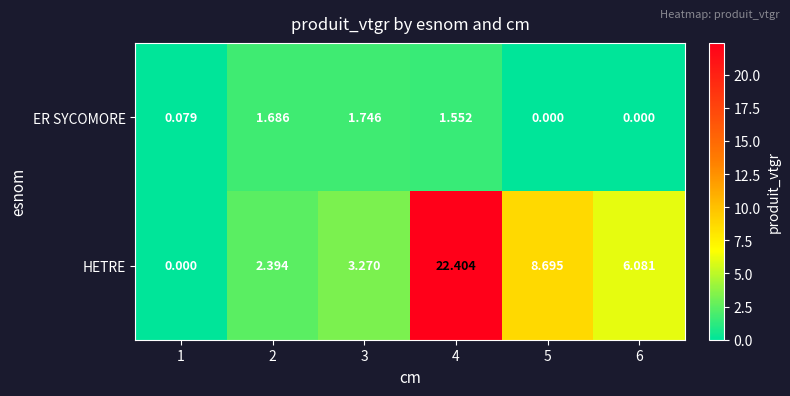

Rank the series at 3 from highest to lowest value.

HETRE, ER SYCOMORE